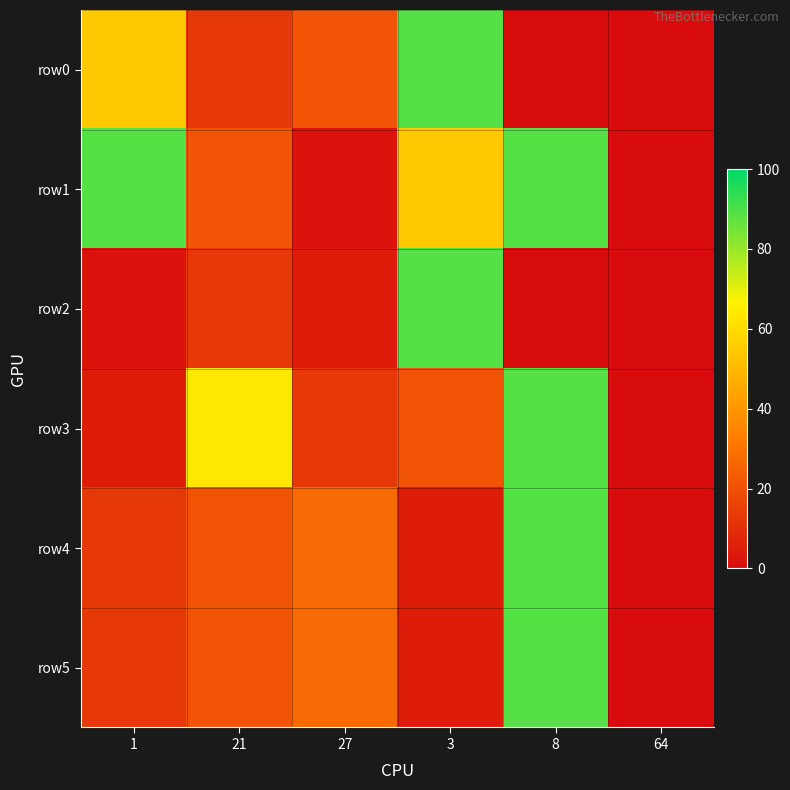

At which category does the chart reach its minimum across all series?

8